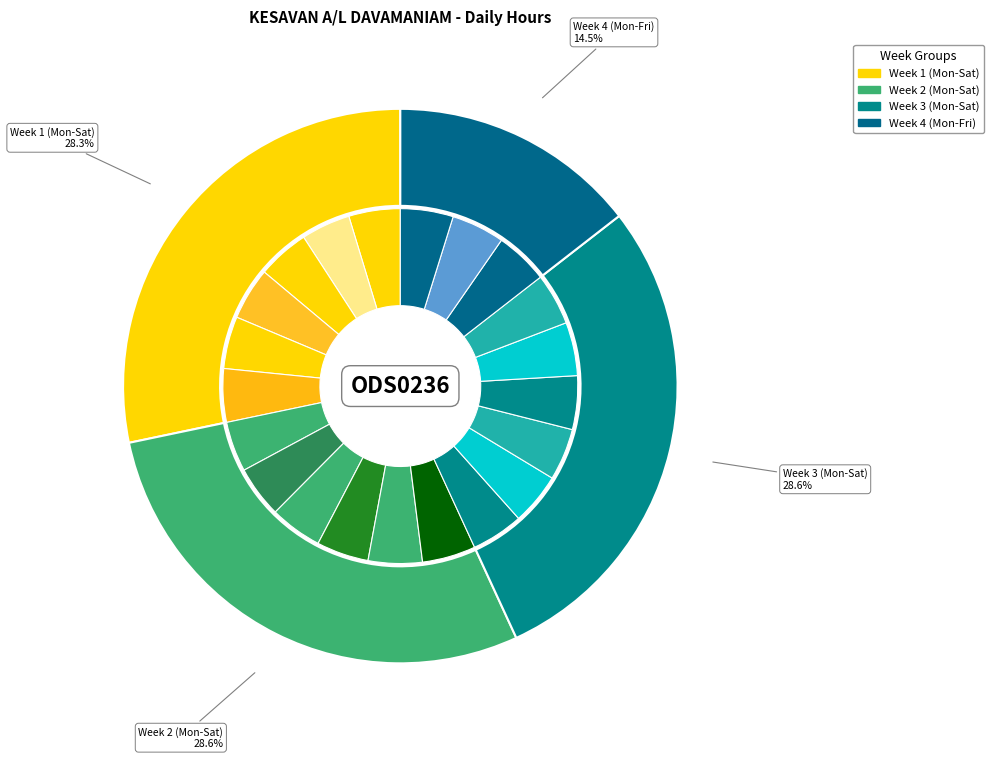

Approximately how many times larger is the value at Thu 7 compared to Tue 28?

1.1